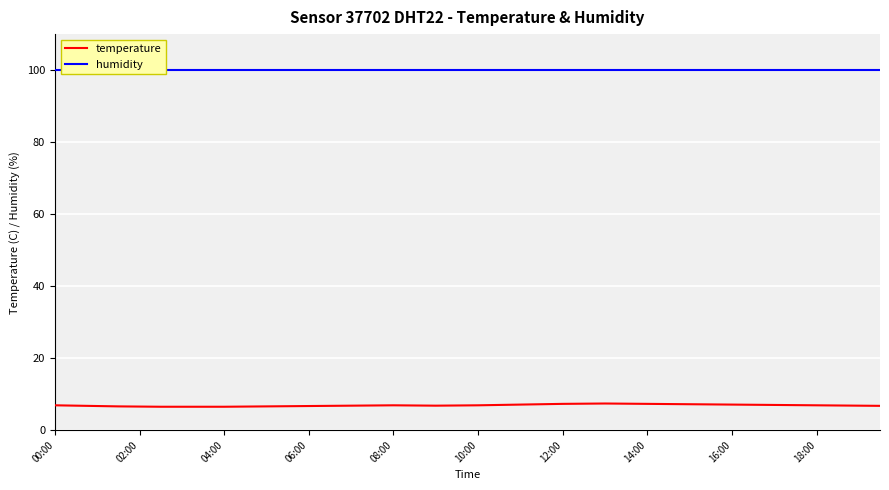

What is the maximum value shown in the chart?

99.9